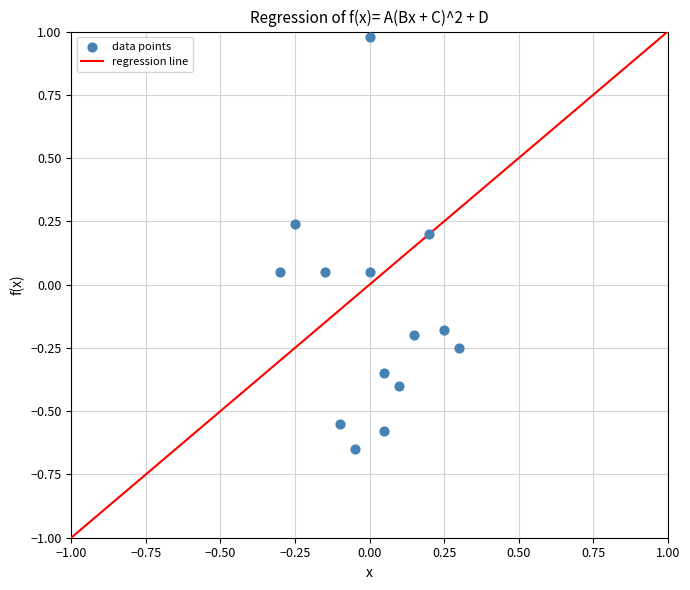

What is the range of Y values (max minus min)?

1.6